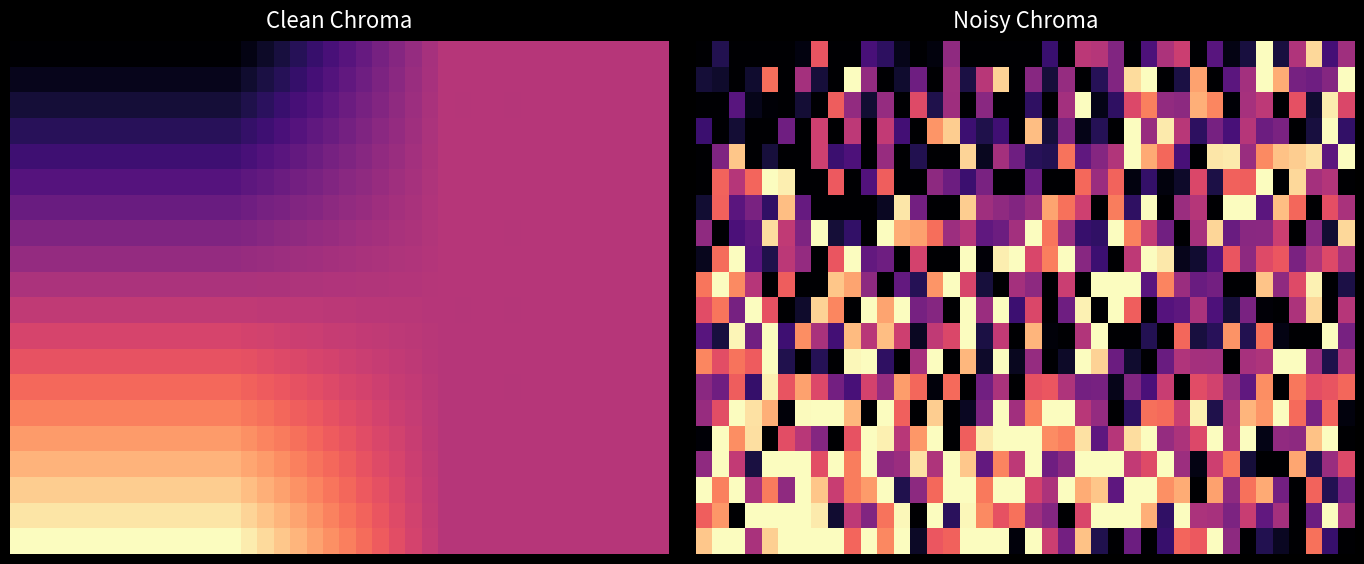

At which category is the sum across all series the highest?

16